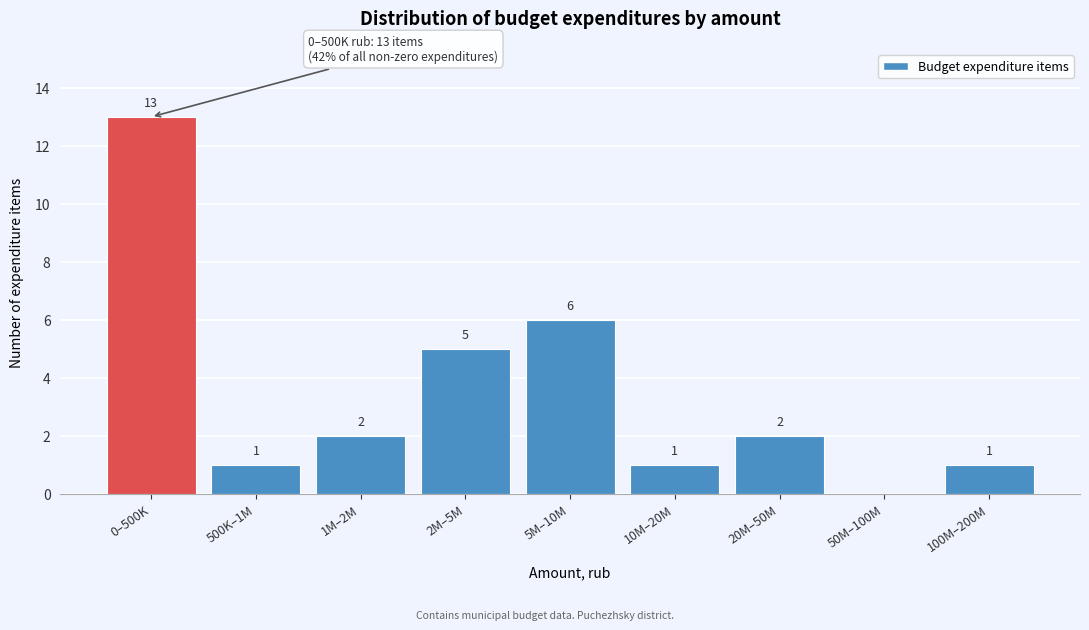

Reading left to right, list all the values displayed in this chart.

0–500K=13	500K–1M=1	1M–2M=2	2M–5M=5	5M–10M=6	10M–20M=1	20M–50M=2	50M–100M=0	100M–200M=1